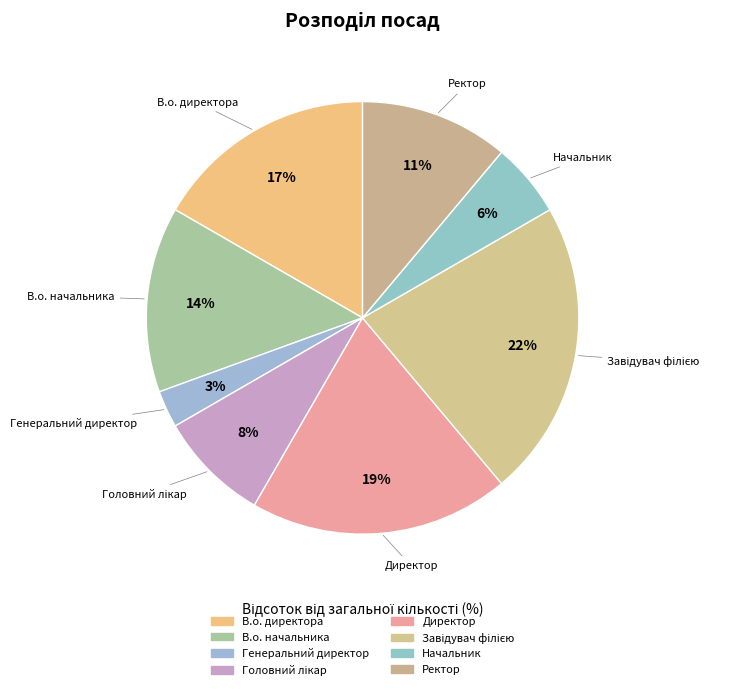

How many segments does this pie chart have?

8